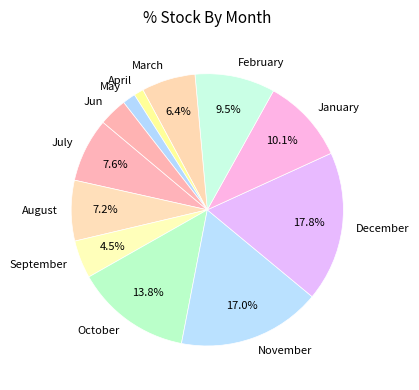

True or false: October accounts for 14% of the total.

True